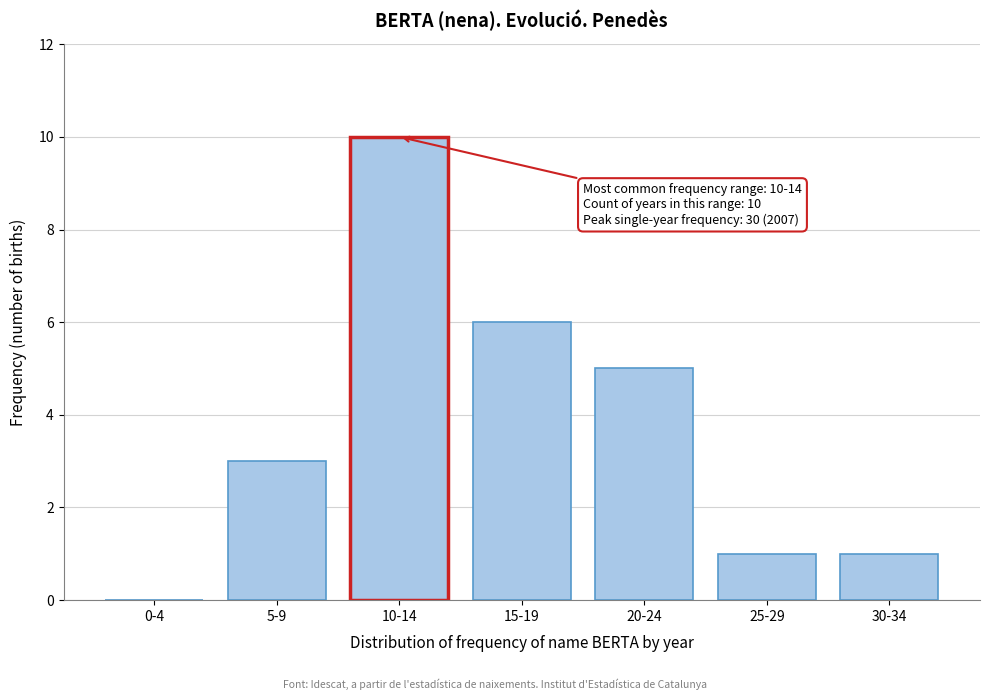

Reading right to left, extract all data points from this chart.

30-34=1	25-29=1	20-24=5	15-19=6	10-14=10	5-9=3	0-4=0